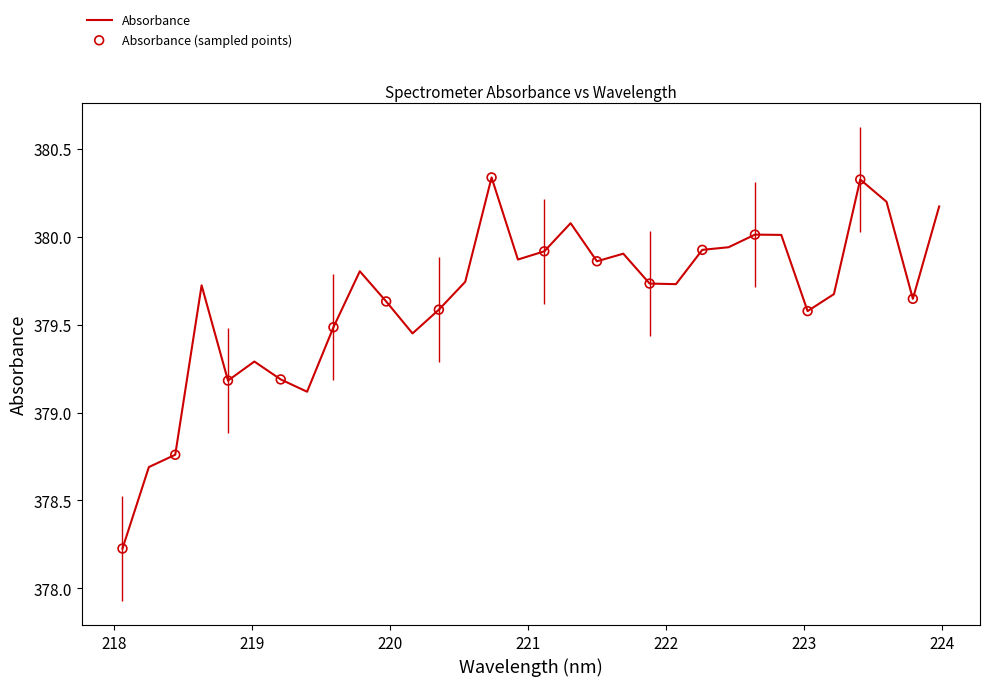

What is the difference between the maximum and minimum values?

2.1